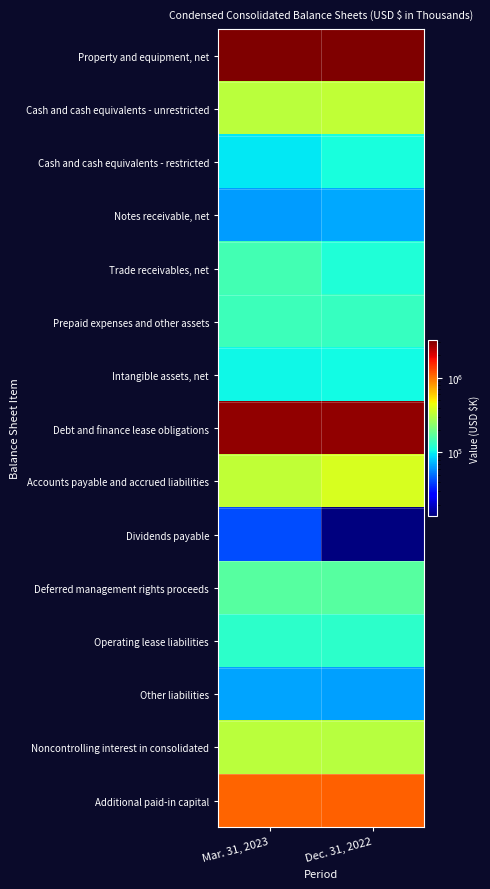

Which has a higher value, Dec. 31, 2022 or Mar. 31, 2023?

Dec. 31, 2022